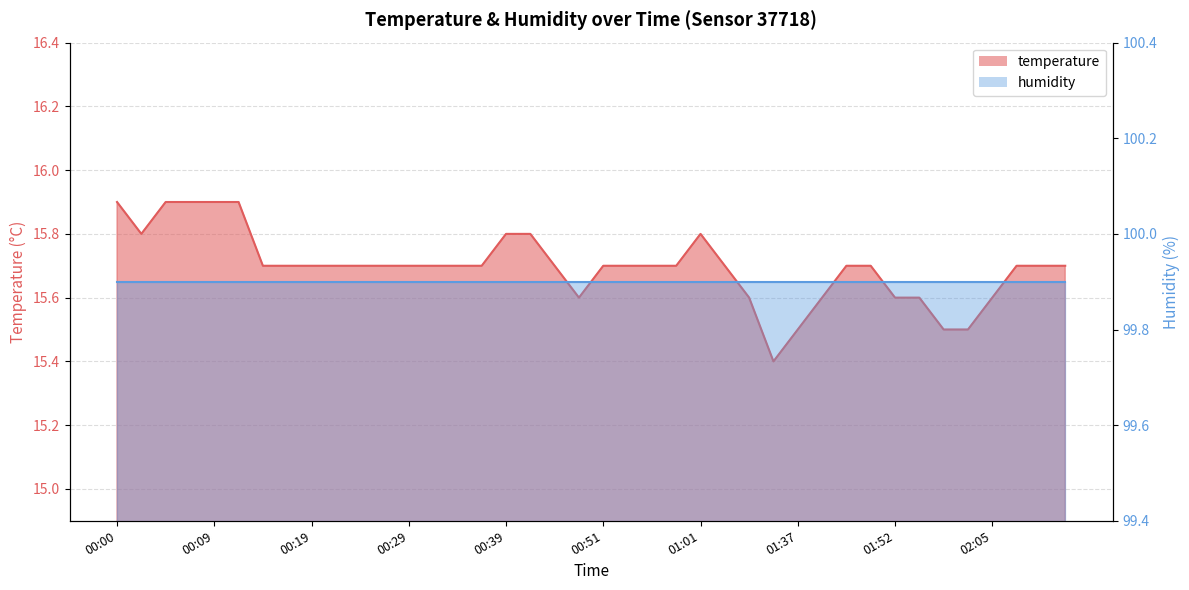

What is the ratio of the value at 00:26 to the value at 00:53?

1.0